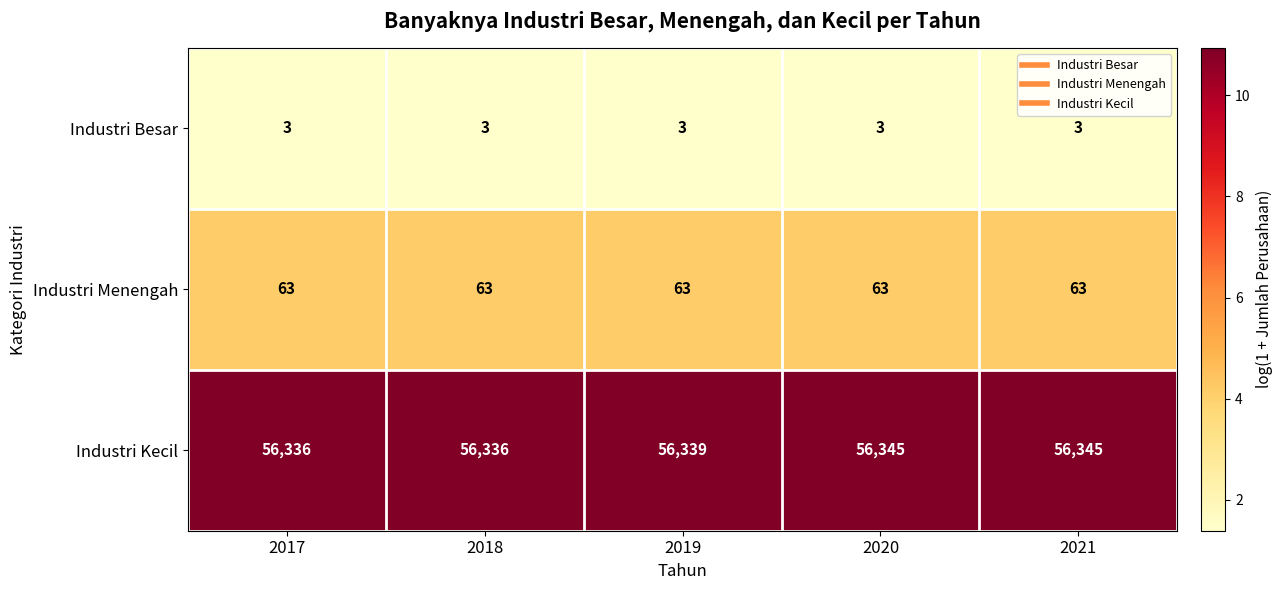

Where is Industri Kecil nearest to the value 56340?

2019